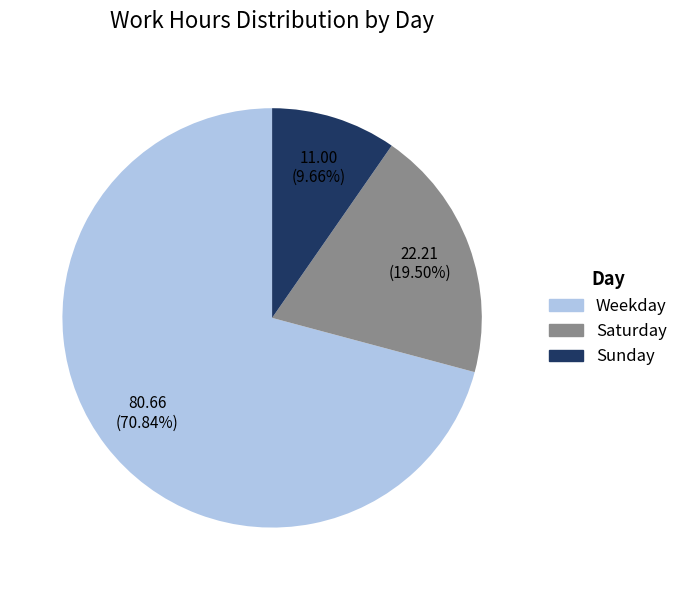

Is there any slice that represents more than half of the pie?

Yes